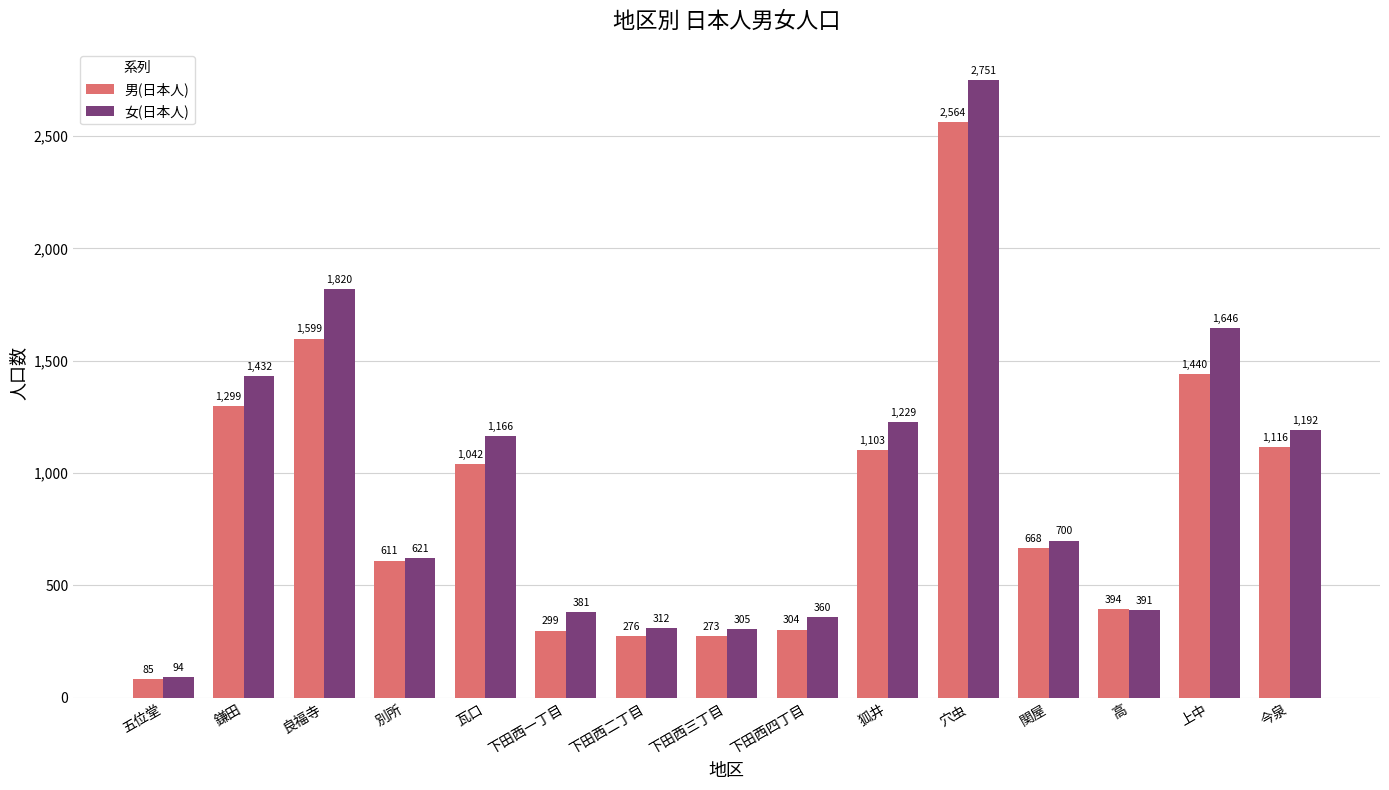

Which category has the highest value in the 男(日本人) series?

穴虫